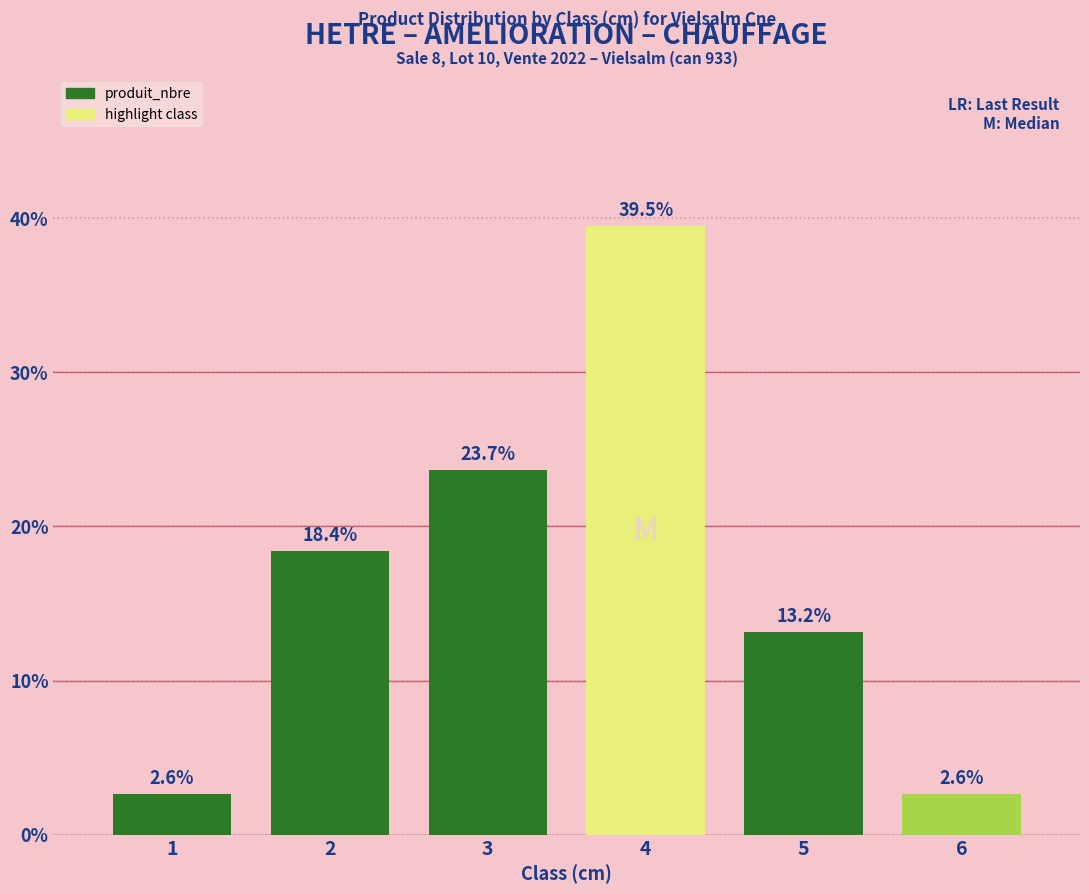

At which label is the value closest to 21?

2